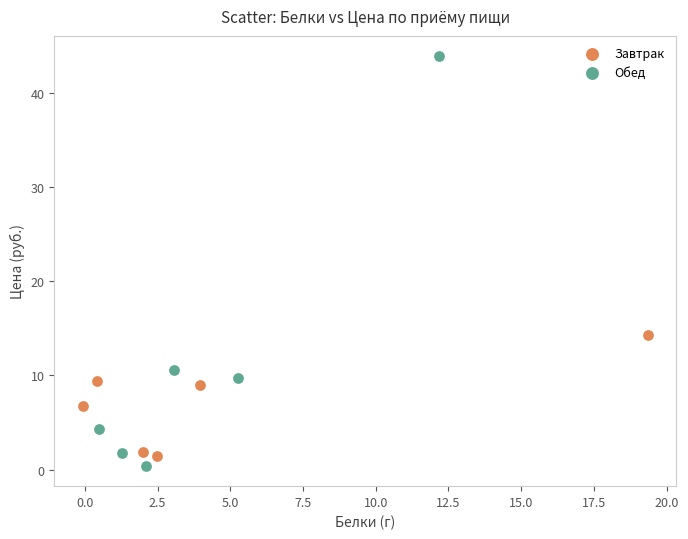

Which series has the largest Y range (max minus min)?

Обед